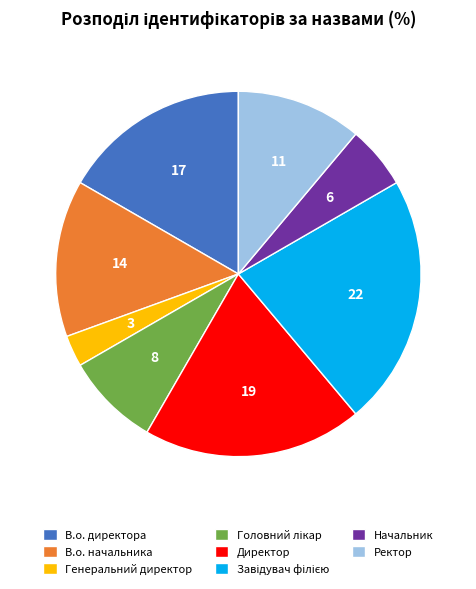

What is the smallest slice in the pie chart?

Генеральний директор